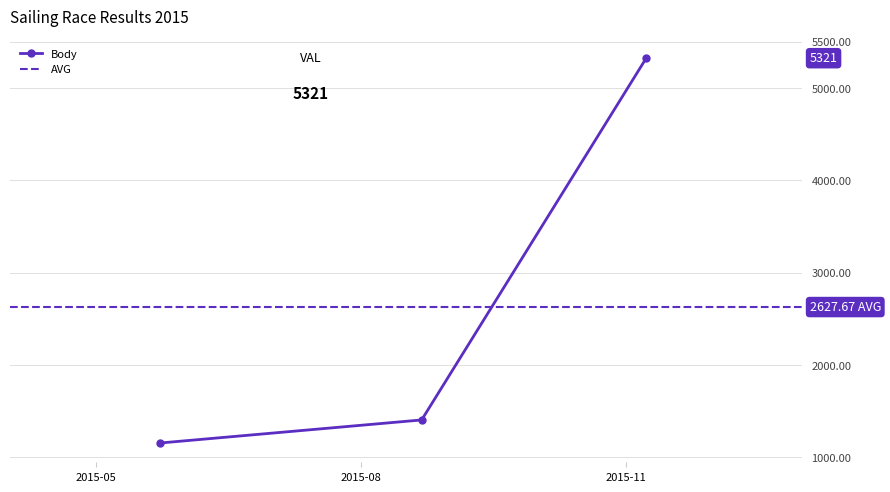

At which label is Pořadí closest to 3?

2015-05-23